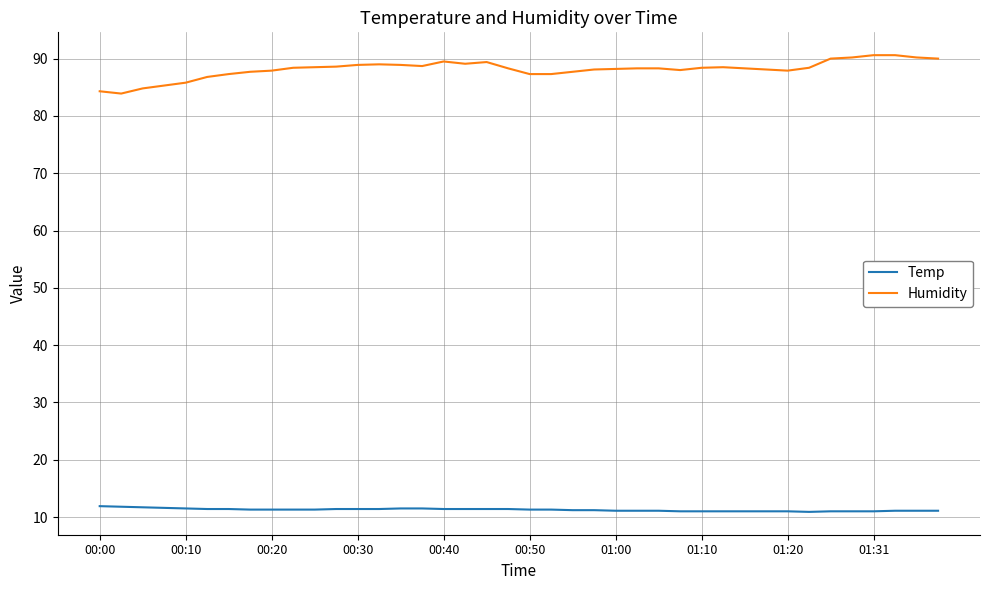

True or false: Humidity and Temp cross at least once.

False